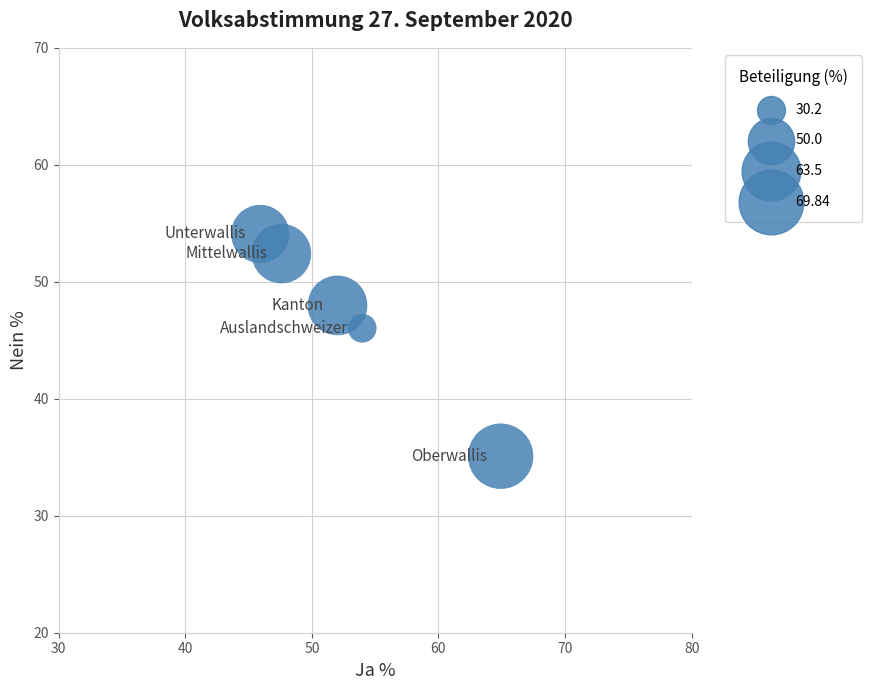

What Y value in the scatter plot is closest to 44?

46.0